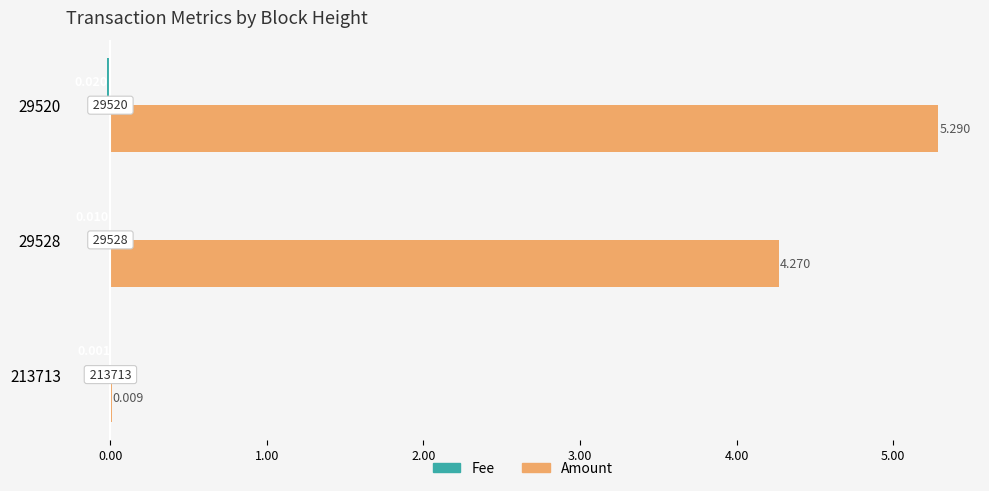

Which series has the largest total across all categories?

Amount